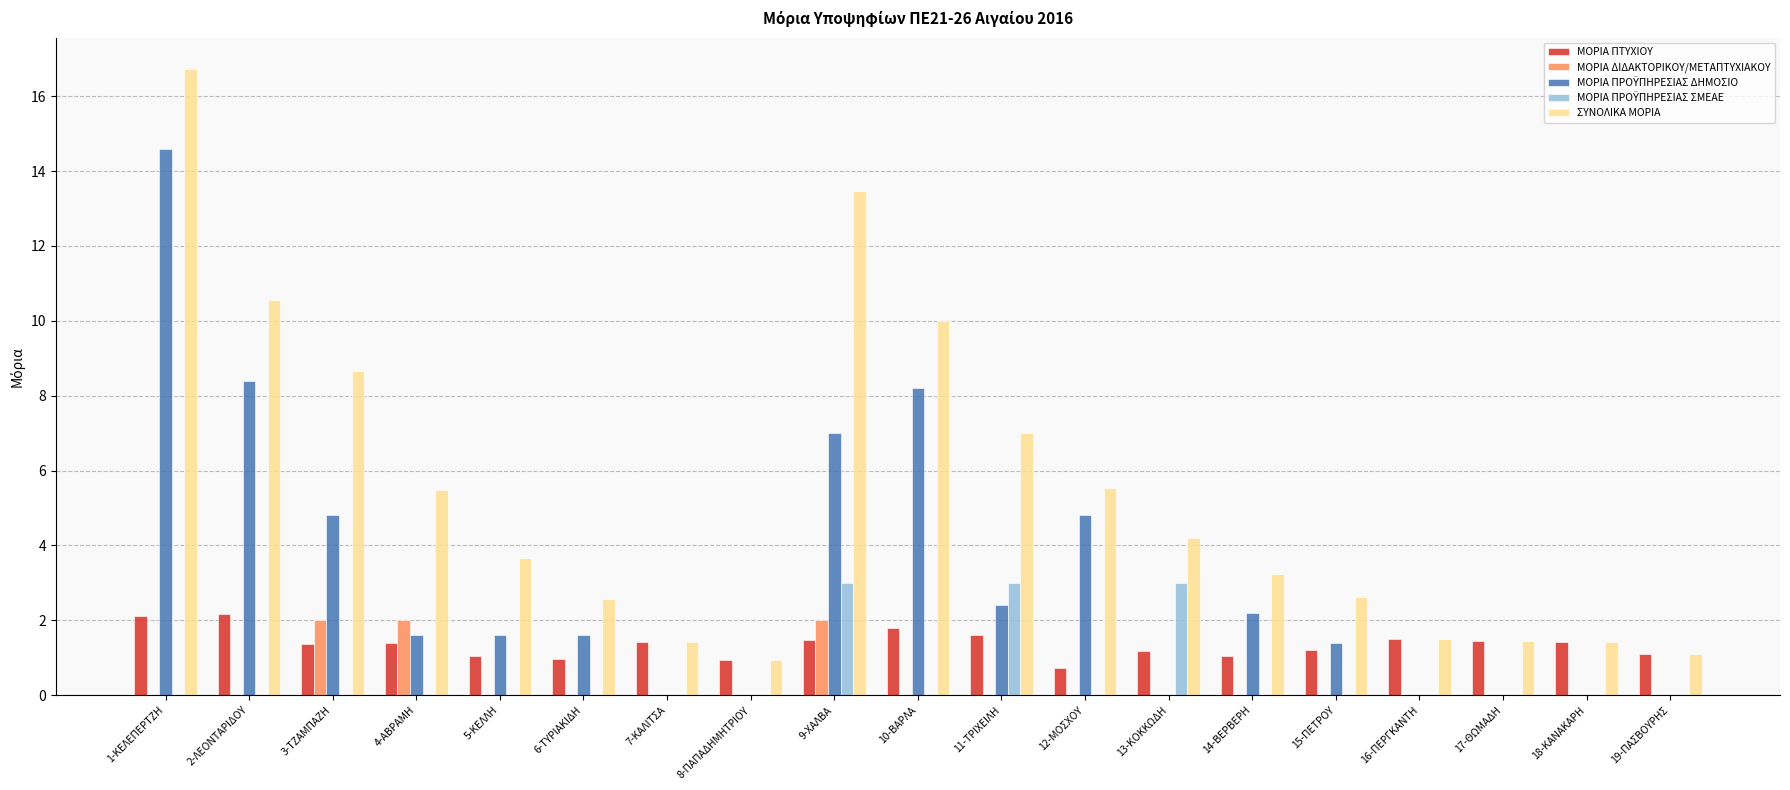

The value of ΣΥΝΟΛΙΚΑ ΜΟΡΙΑ at 14-ΒΕΡΒΕΡΗ is 5.8. True or false?

False